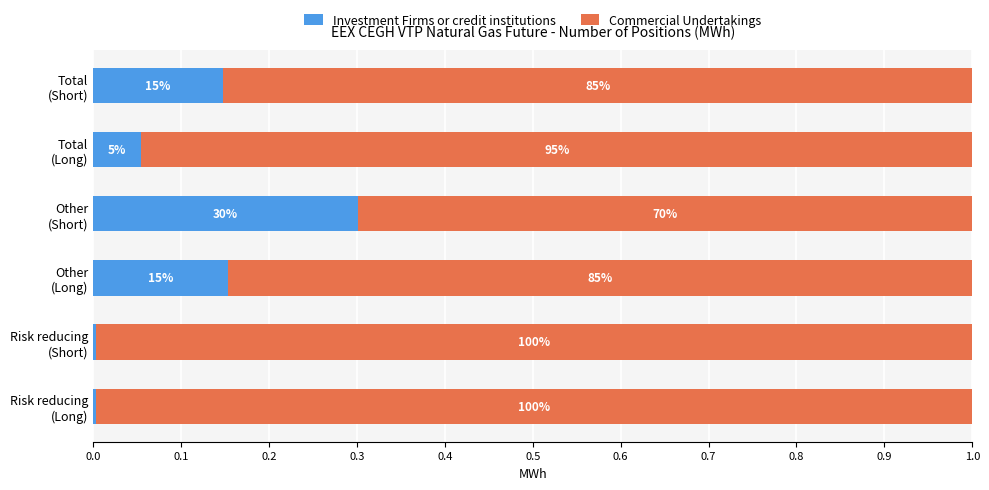

Rank the series by their average value, from lowest to highest.

Investment Firms or credit institutions, Commercial Undertakings